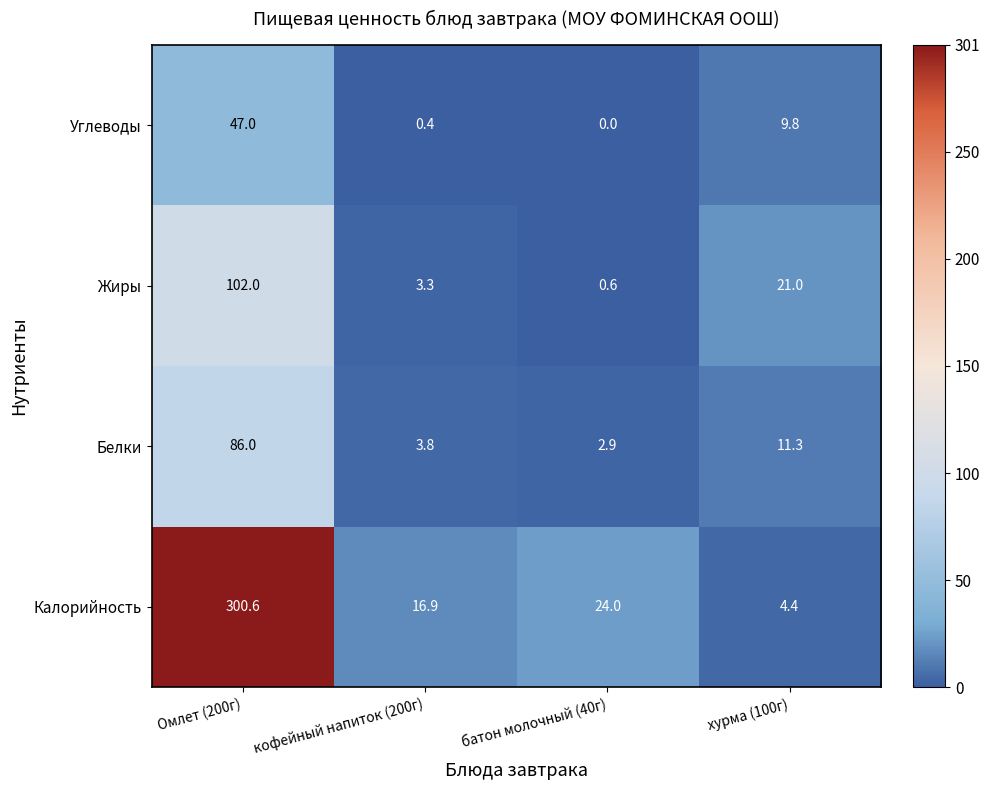

Reading left to right, list all the values displayed in this chart.

Углеводы: 47.0	0.4	0.0	9.8
Жиры: 102.0	3.3	0.6	21.0
Белки: 86.0	3.8	2.9	11.3
Калорийность: 300.6	16.9	24.0	4.4